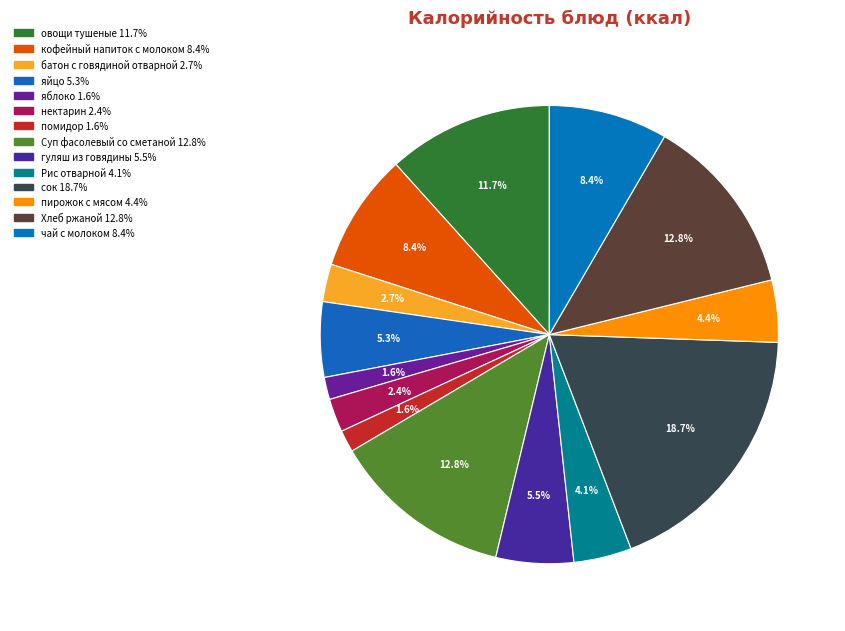

Approximately how many times larger is the value at помидор compared to Рис отварной?

0.4